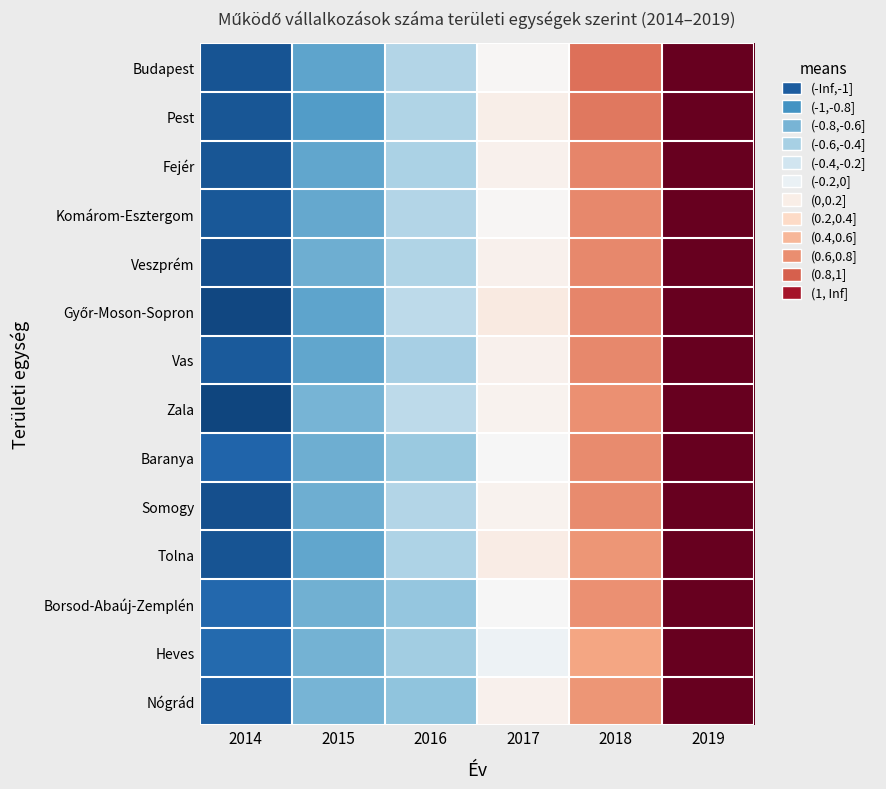

How many categories are shown in the chart?

6